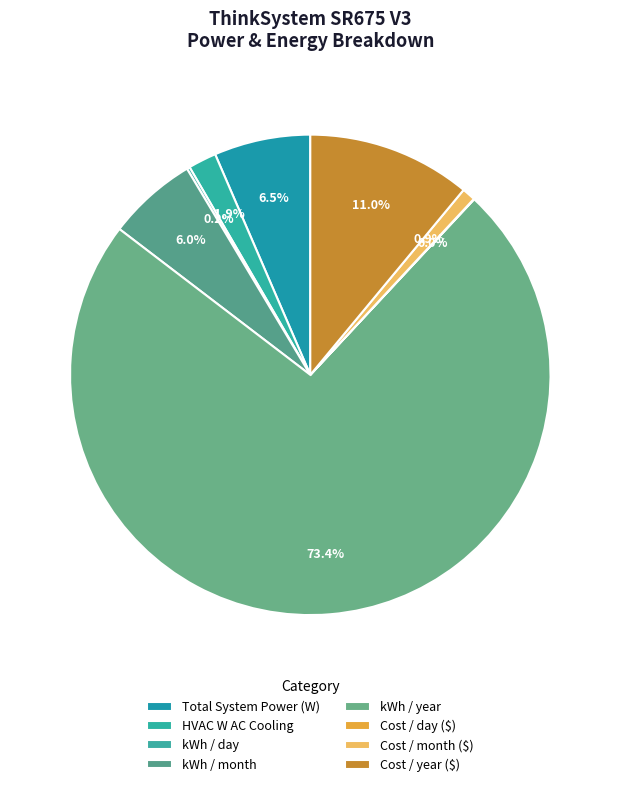

What percentage is the Cost / month ($) slice, to the nearest percent?

1%